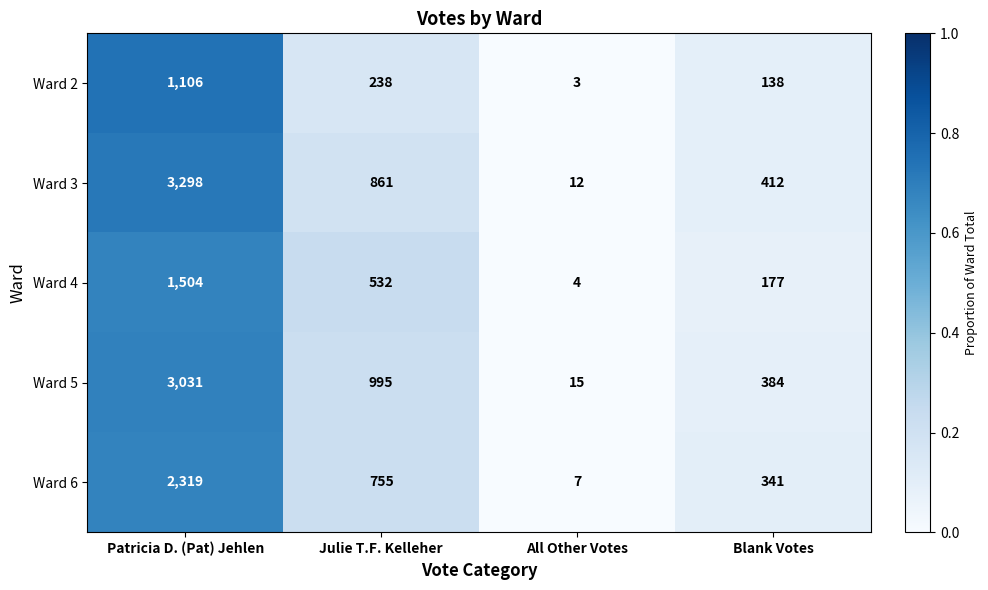

The Ward 5 series shows 3031 at Patricia D. (Pat) Jehlen. True or false?

True